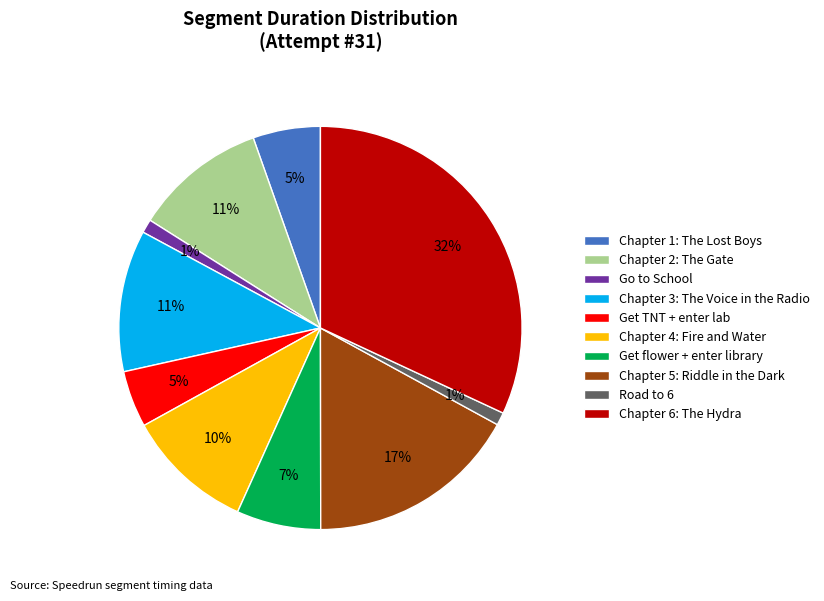

Does any single category account for the majority?

No